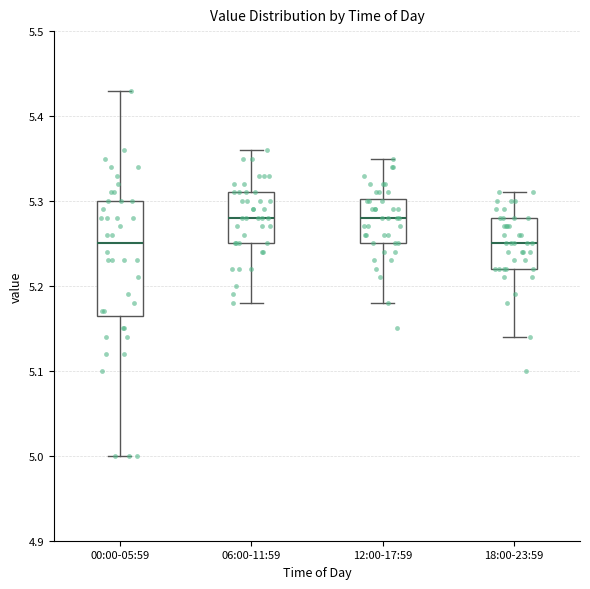

Reading left to right, read every box against the y-axis: the position of its median line, the range the box covers, and the ends of its whiskers. The values are not printed on the chart, so give them approximately, as read against the axis.

00:00-05:59: median 5.25, box 5.17 to 5.30, whiskers 5.00 to 5.43
06:00-11:59: median 5.28, box 5.25 to 5.31, whiskers 5.18 to 5.36
12:00-17:59: median 5.28, box 5.25 to 5.30, whiskers 5.18 to 5.35
18:00-23:59: median 5.25, box 5.22 to 5.28, whiskers 5.14 to 5.31